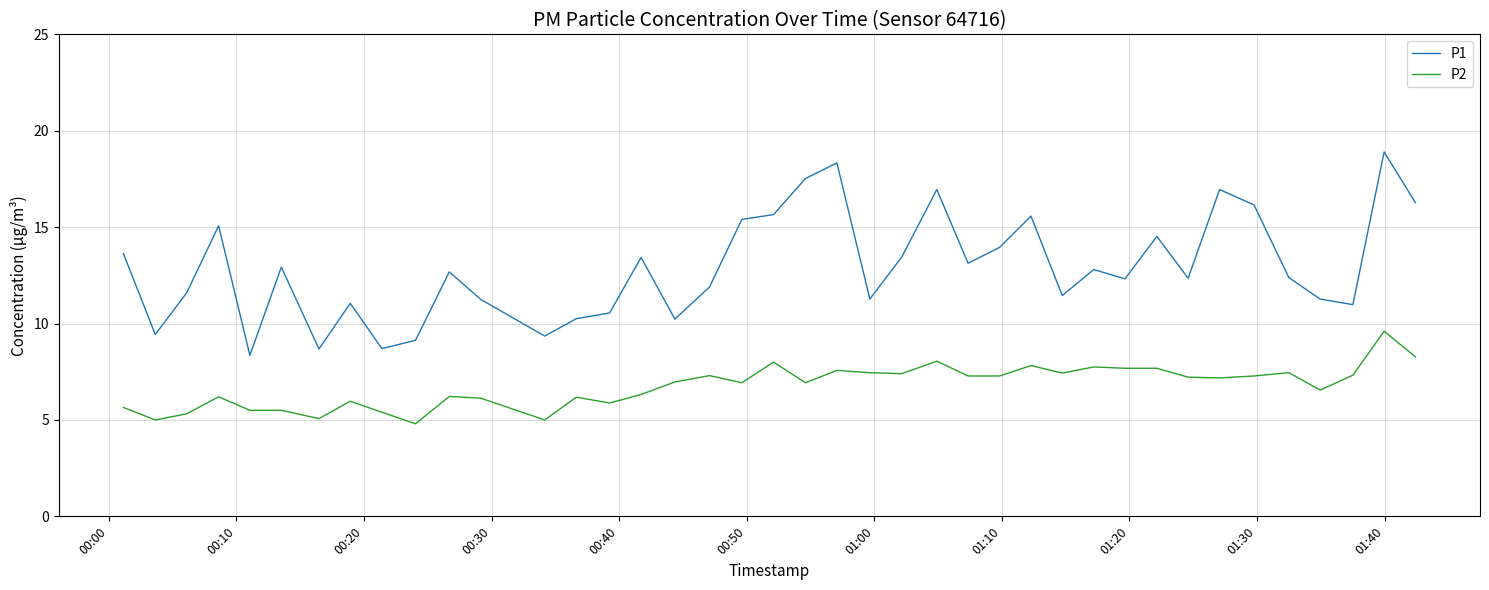

Which series has the widest spread of values?

P1